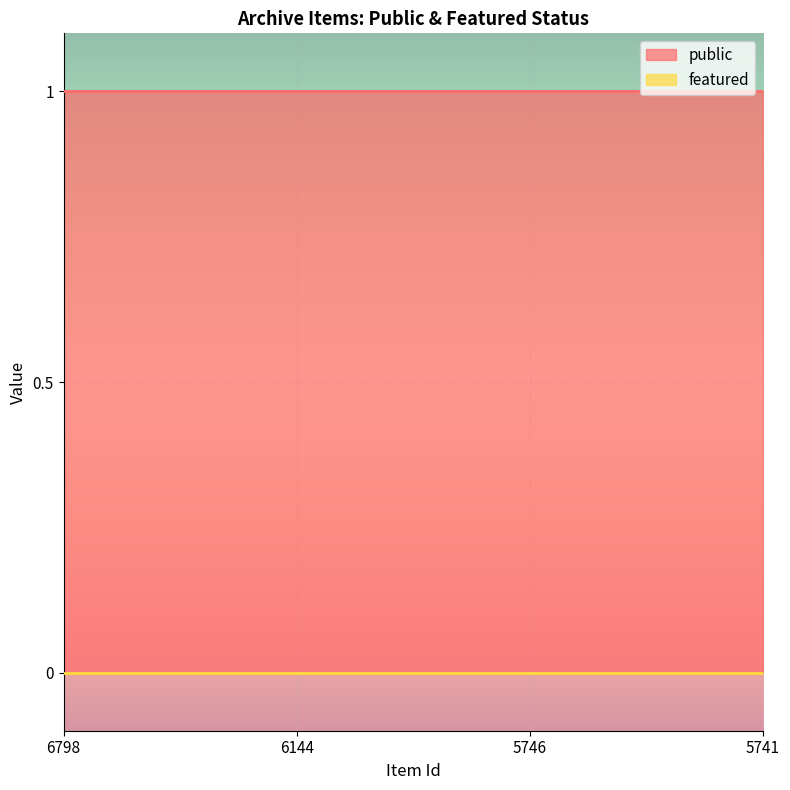

What value does the public series have at 5741?

1